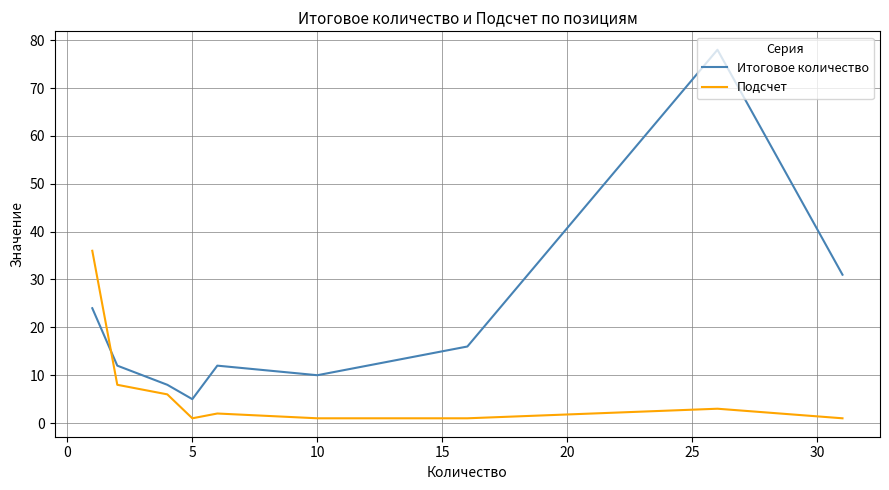

Which series has the widest spread of values?

Итоговое количество